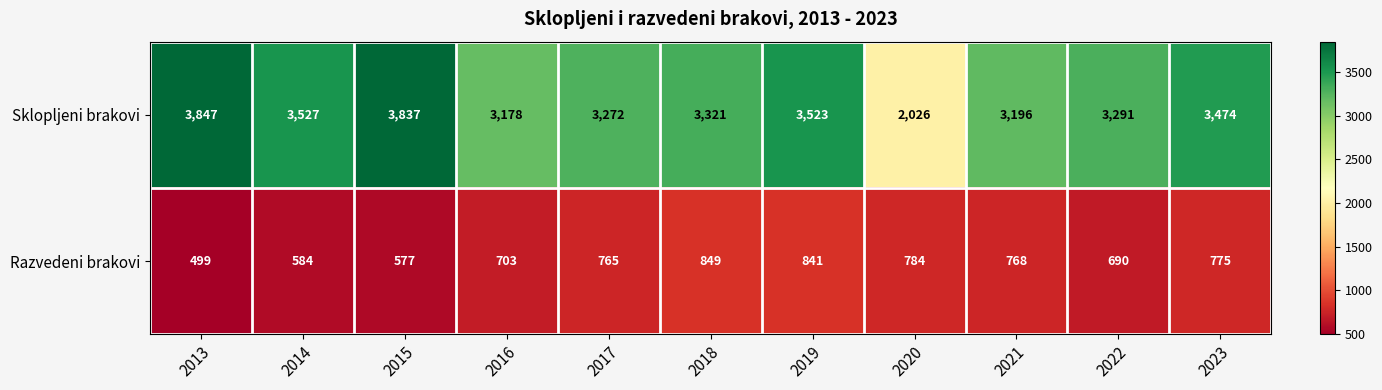

List the labels in order of Razvedeni brakovi value, smallest first.

2013, 2015, 2014, 2022, 2016, 2017, 2021, 2023, 2020, 2019, 2018